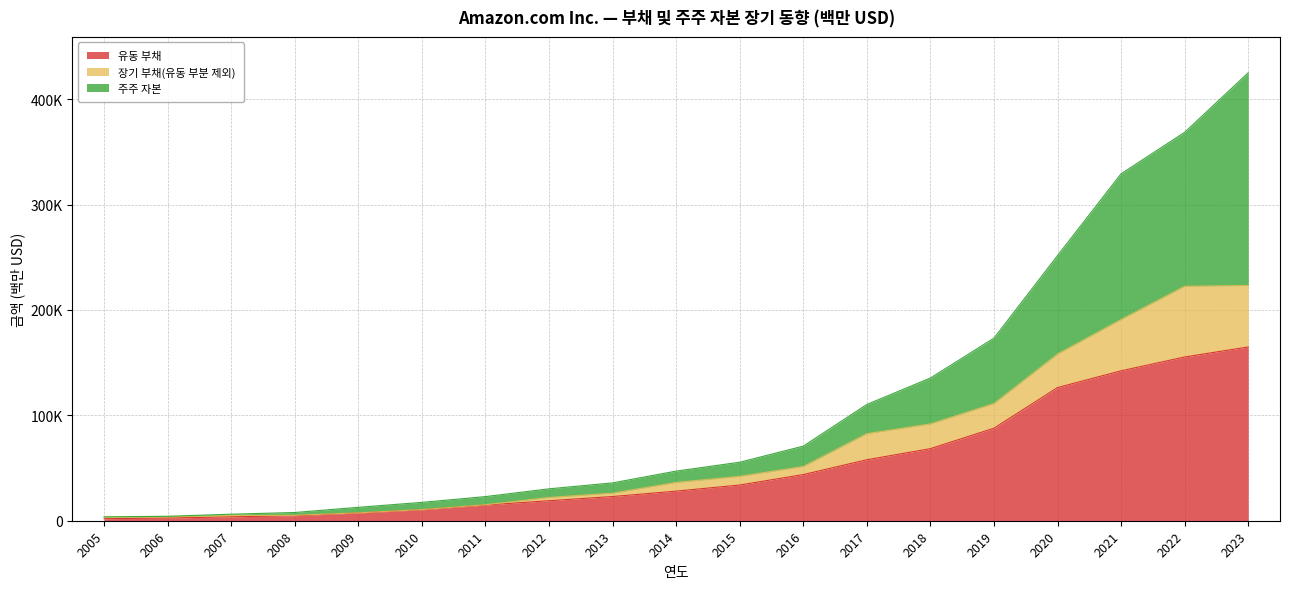

The value of 주주 자본 at 2010 is 17420. True or false?

True